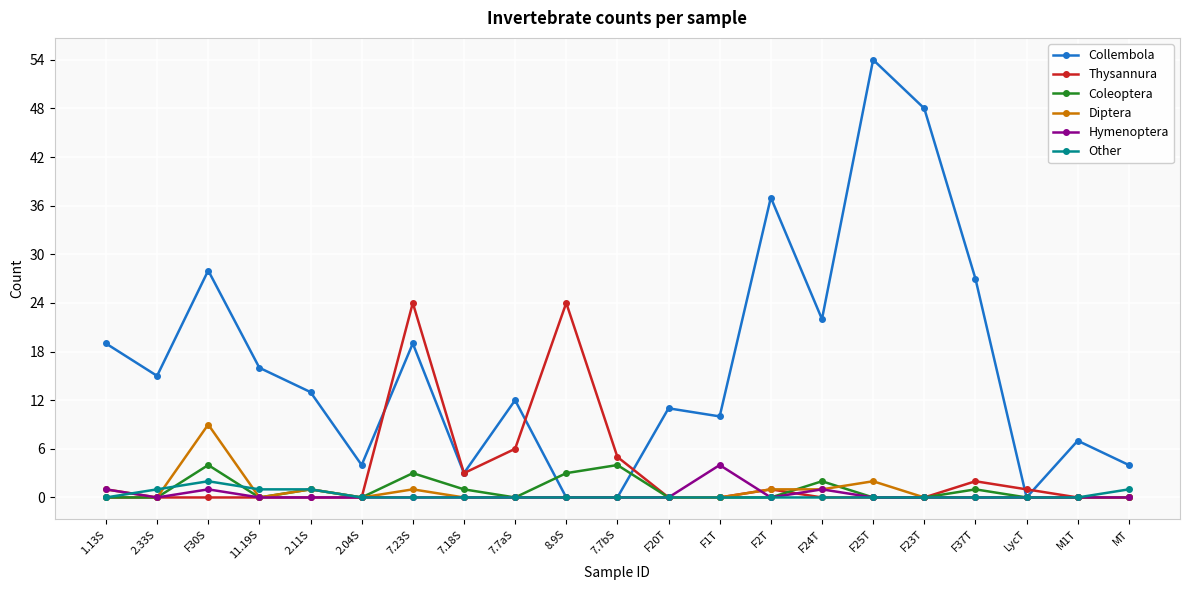

Is the value of Thysannura at 8.9S greater than the value of Hymenoptera at 7.23S?

Yes